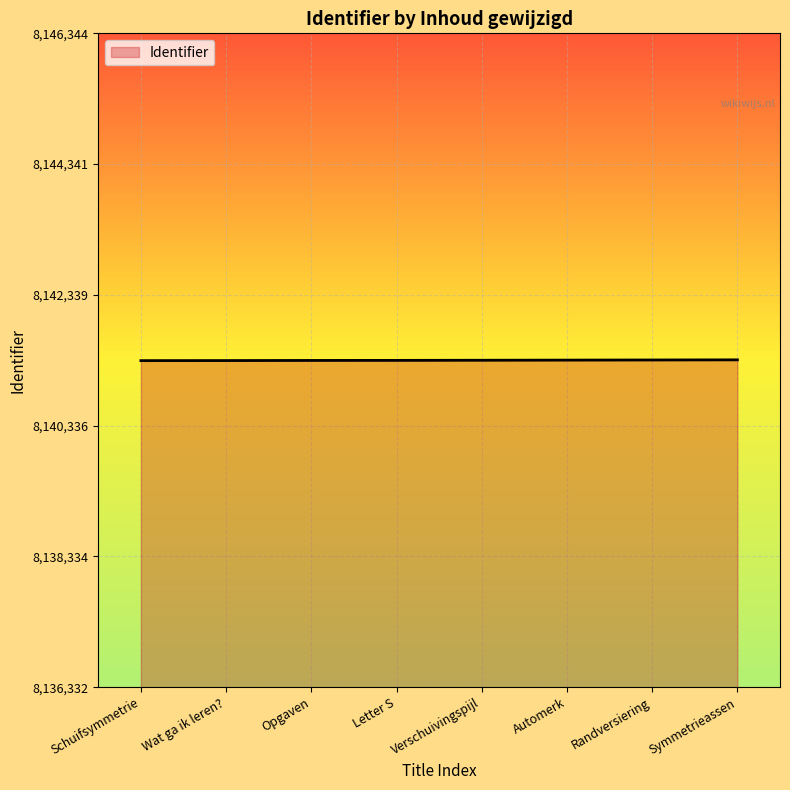

Is it true that the value at Wat ga ik leren? is 13846270?

False